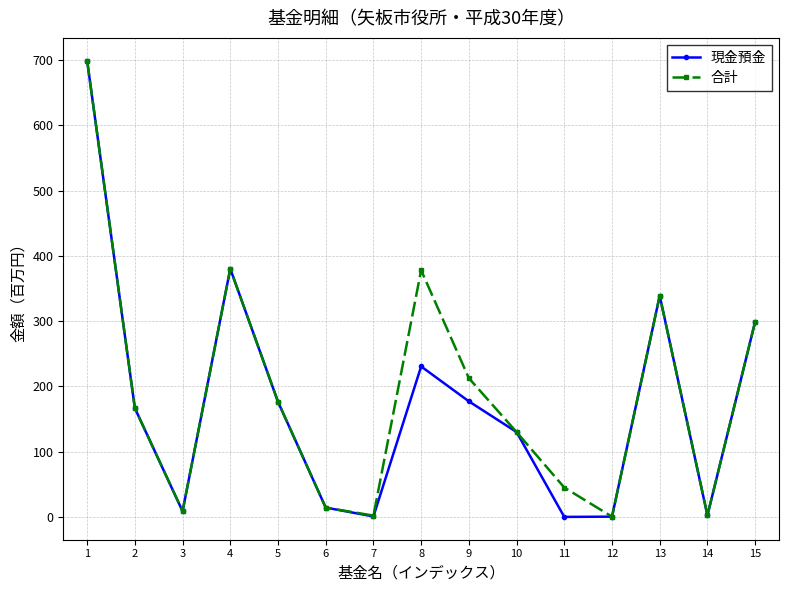

Which series has the largest range (max minus min)?

現金預金